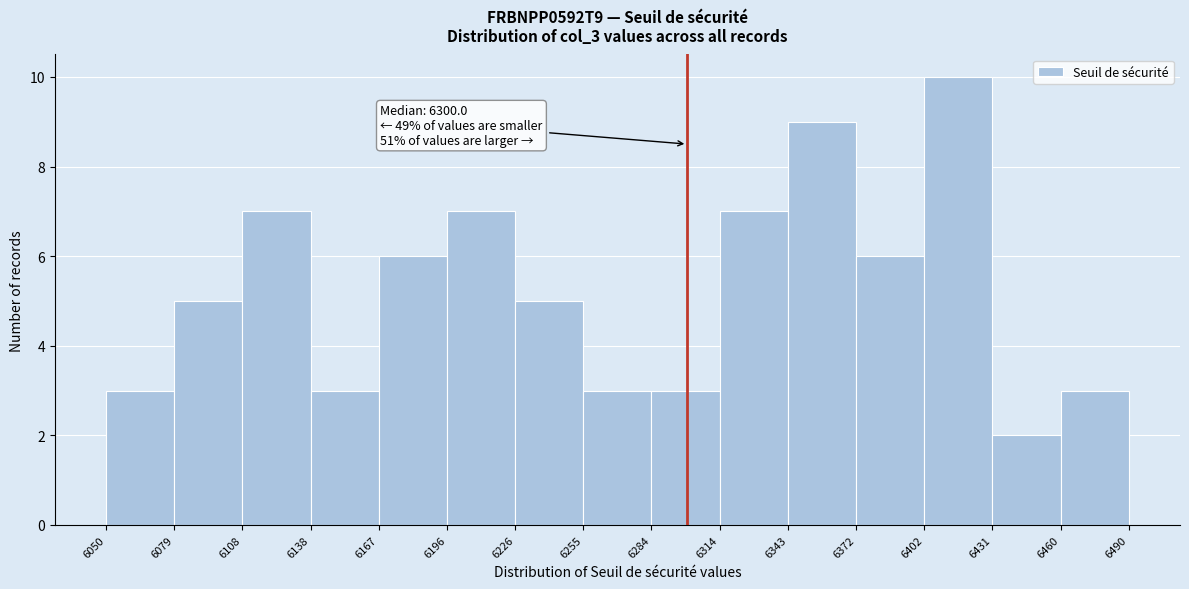

Over which range of the x-axis is the bar tallest?

6402 to 6431